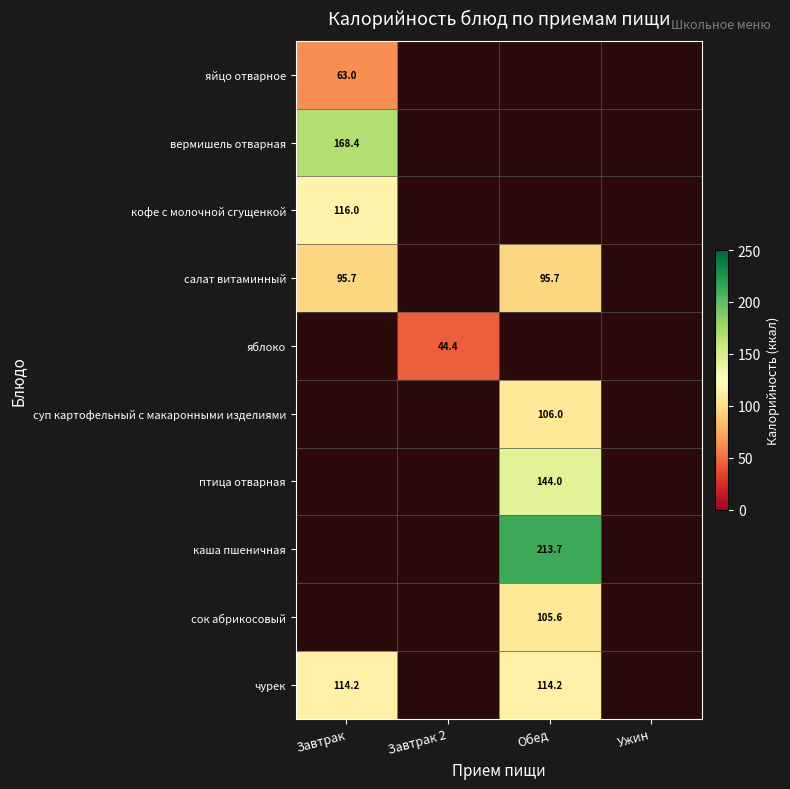

How many data points does each series have?

4